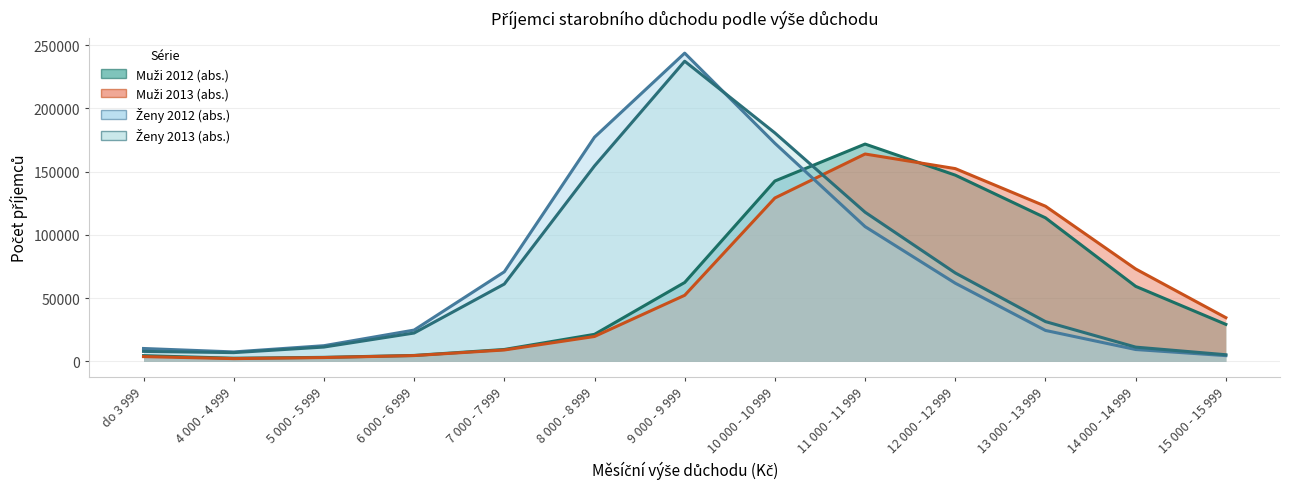

Where is the first local maximum for Muži 2012 (abs.)?

11 000 - 11 999